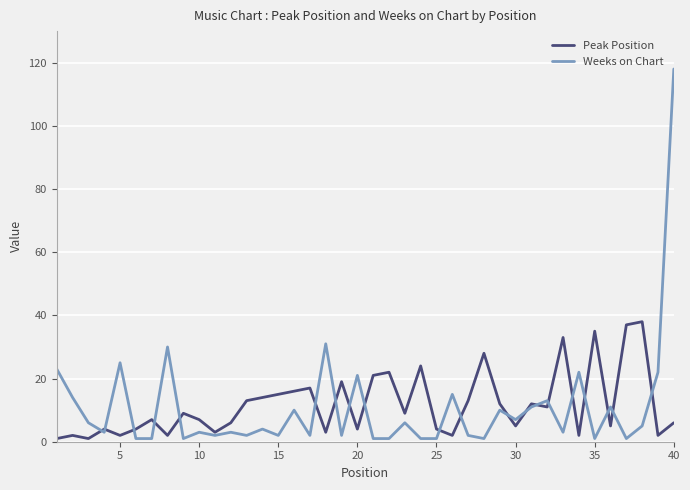

List the series in order of their peak value, lowest first.

Peak Position, Weeks on Chart